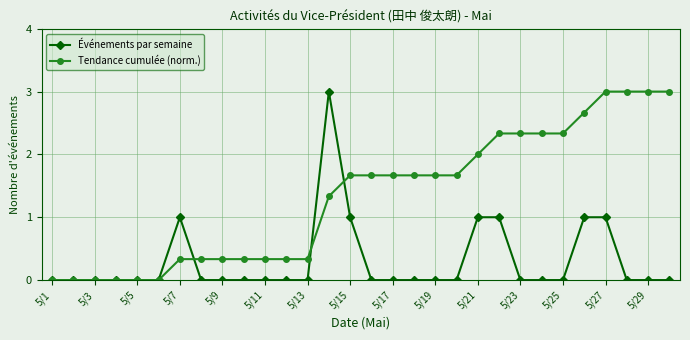

How many lines are shown in the chart?

2